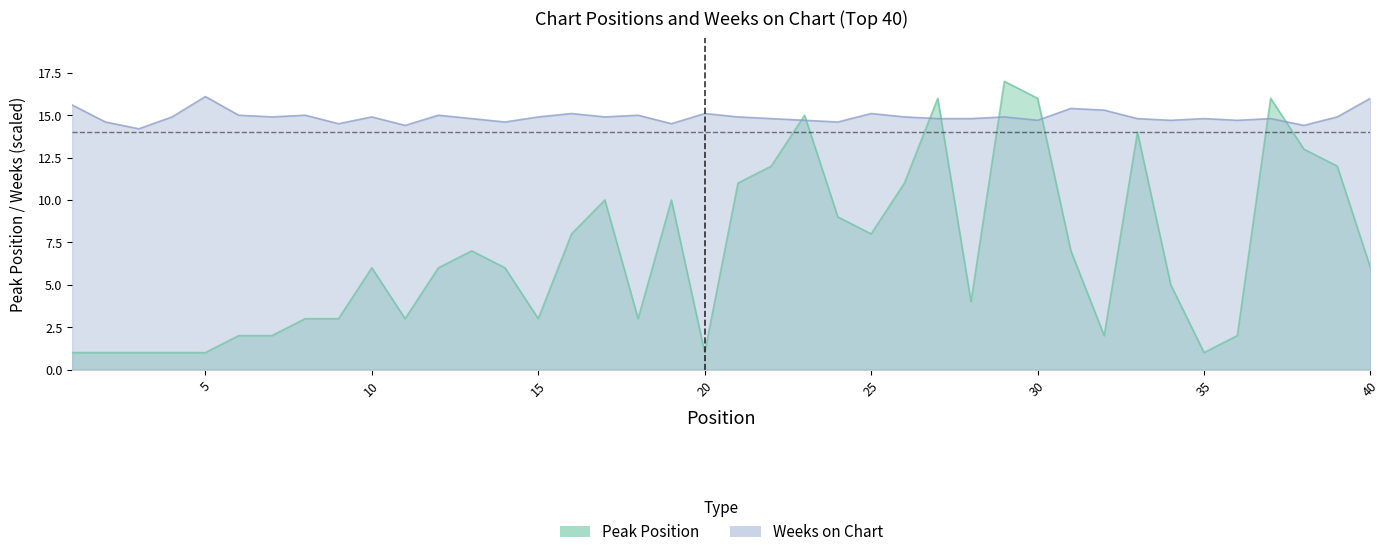

Reading left to right, extract all data points from this chart.

Peak Position: 1=1.0	2=1.0	3=1.0	4=1.0	5=1.0	6=2.0	7=2.0	8=3.0	9=3.0	10=6.0	11=3.0	12=6.0	13=7.0	14=6.0	15=3.0	16=8.0	17=10.0	18=3.0	19=10.0	20=1.0	21=11.0	22=12.0	23=15.0	24=9.0	25=8.0	26=11.0	27=16.0	28=4.0	29=17.0	30=16.0	31=7.0	32=2.0	33=14.0	34=5.0	35=1.0	36=2.0	37=16.0	38=13.0	39=12.0	40=6.0
Weeks on Chart: 1=15.6	2=14.6	3=14.2	4=14.9	5=16.1	6=15.0	7=14.9	8=15.0	9=14.5	10=14.9	11=14.4	12=15.0	13=14.8	14=14.6	15=14.9	16=15.1	17=14.9	18=15.0	19=14.5	20=15.1	21=14.9	22=14.8	23=14.7	24=14.6	25=15.1	26=14.9	27=14.8	28=14.8	29=14.9	30=14.7	31=15.4	32=15.3	33=14.8	34=14.7	35=14.8	36=14.7	37=14.8	38=14.4	39=14.9	40=16.0